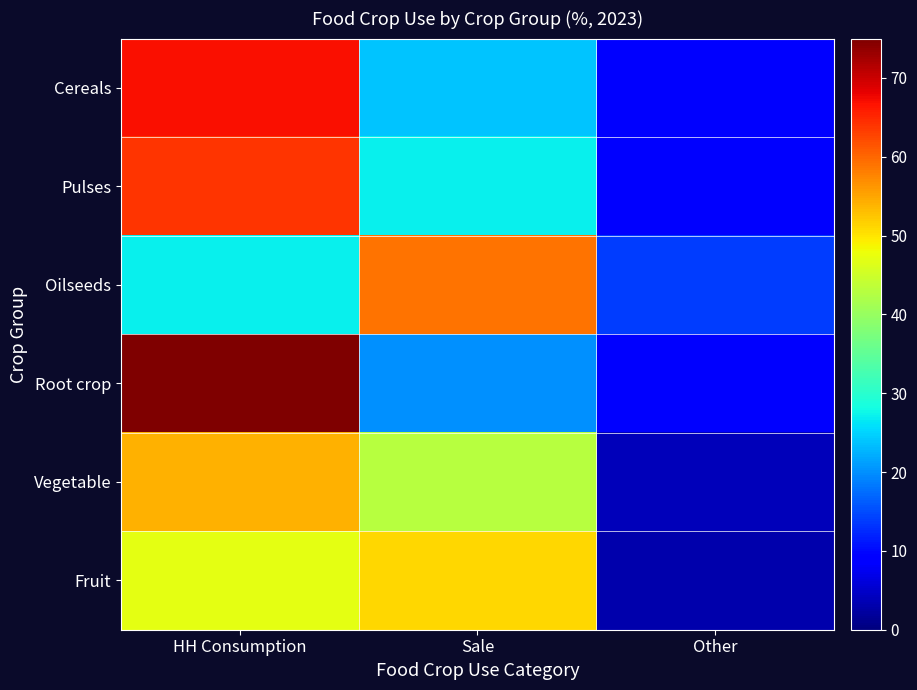

What is the difference between the highest and lowest values at Sale?

39